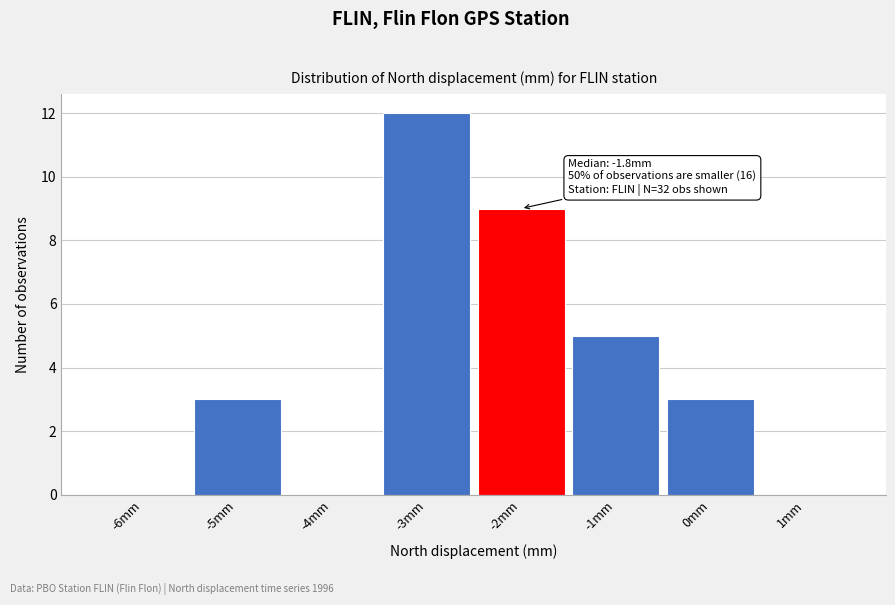

Reading left to right, list all the values displayed in this chart.

-6mm=0	-5mm=3	-4mm=0	-3mm=12	-2mm=9	-1mm=5	0mm=3	1mm=0